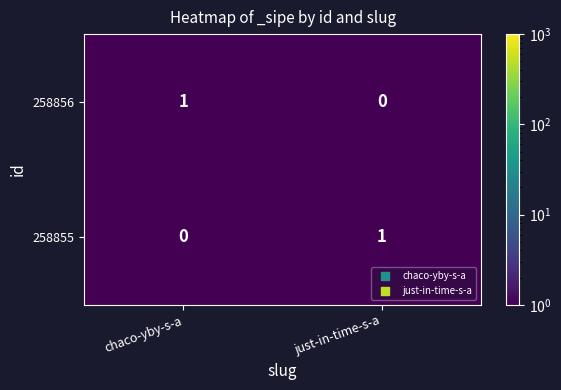

Is it true that 258856 equals 0 at just-in-time-s-a?

True